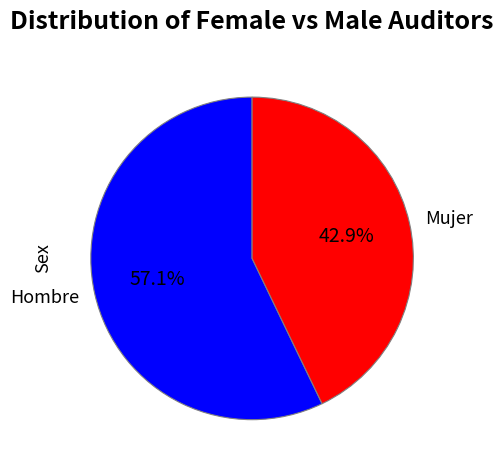

To the nearest percent, what is the average slice percentage?

50%